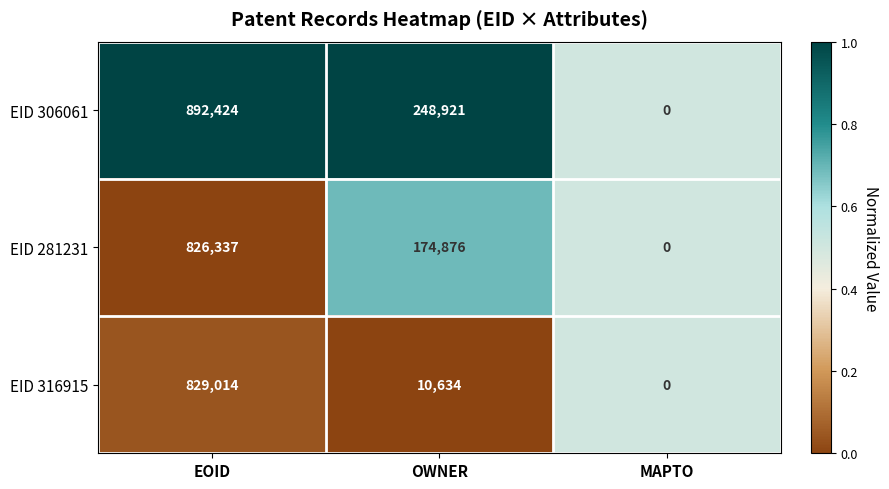

Where is EID 281231 nearest to the value 413168?

OWNER